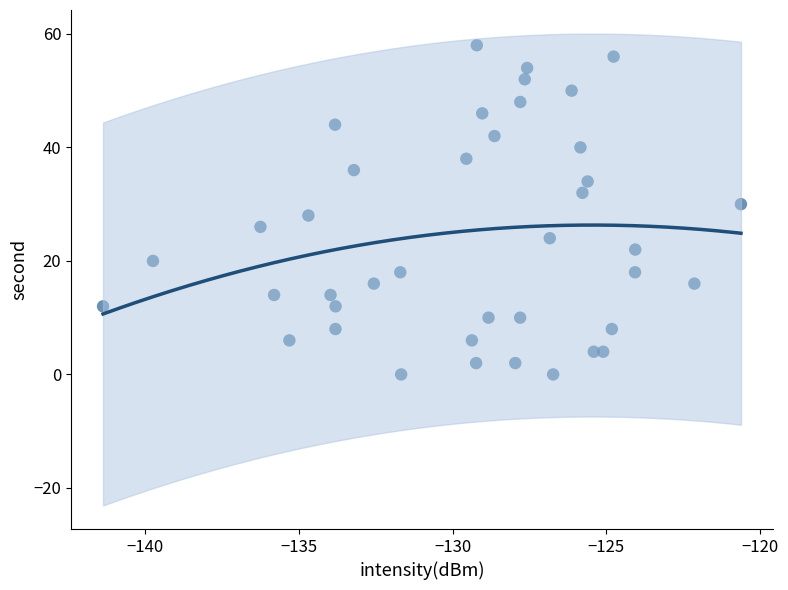

What is the range of Y values (max minus min)?

58